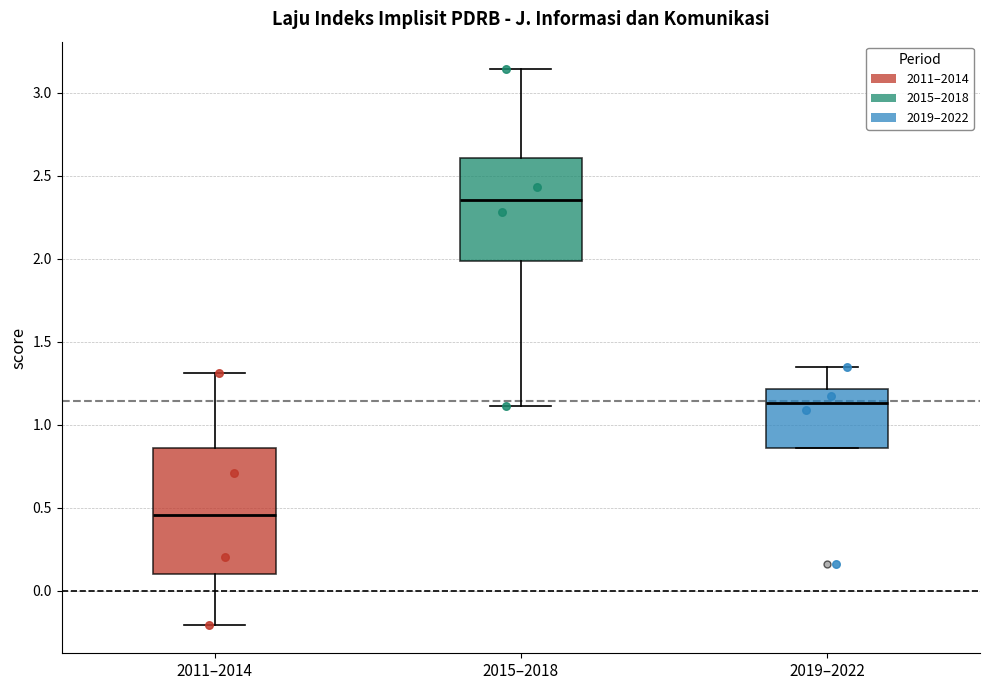

Comparing the boxes themselves (not the whiskers), which one is the tallest?

2011–2014